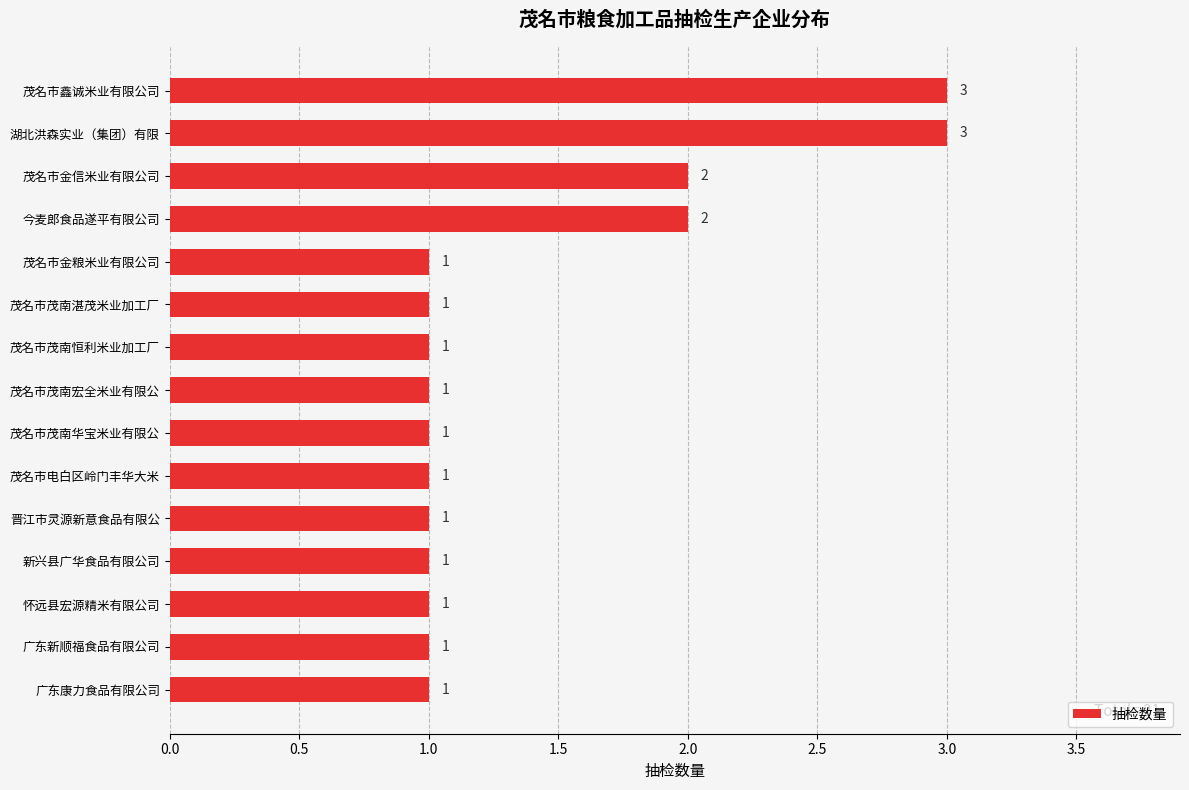

Reading top to bottom, transcribe all the data shown in this chart.

3	3	2	2	1	1	1	1	1	1	1	1	1	1	1